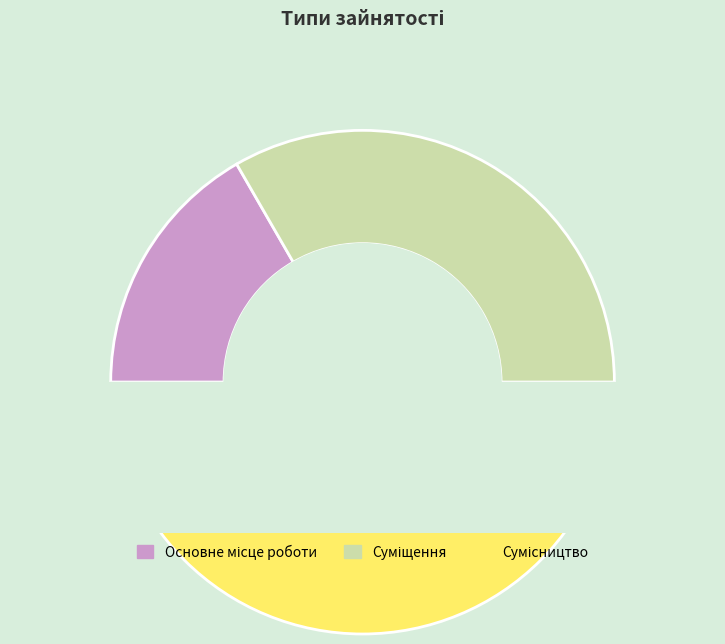

To the nearest percent, what is the average slice percentage?

33%